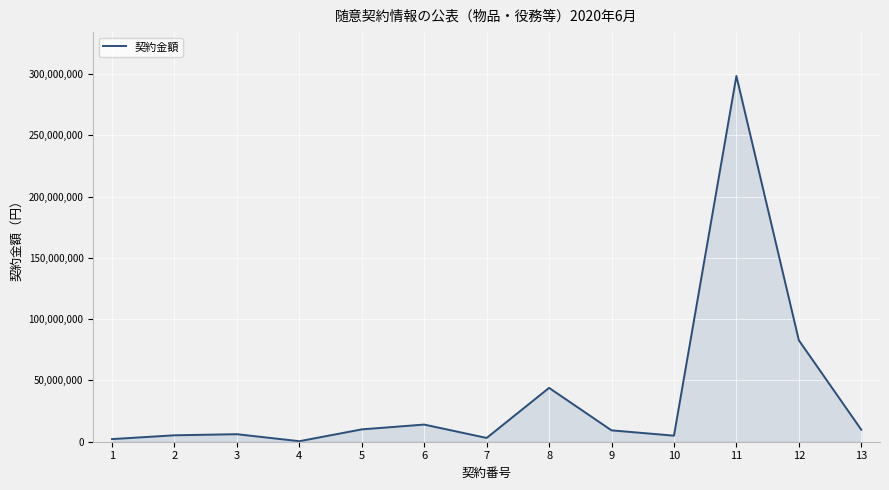

What is the ratio of the value at 12 to the value at 8?

1.9